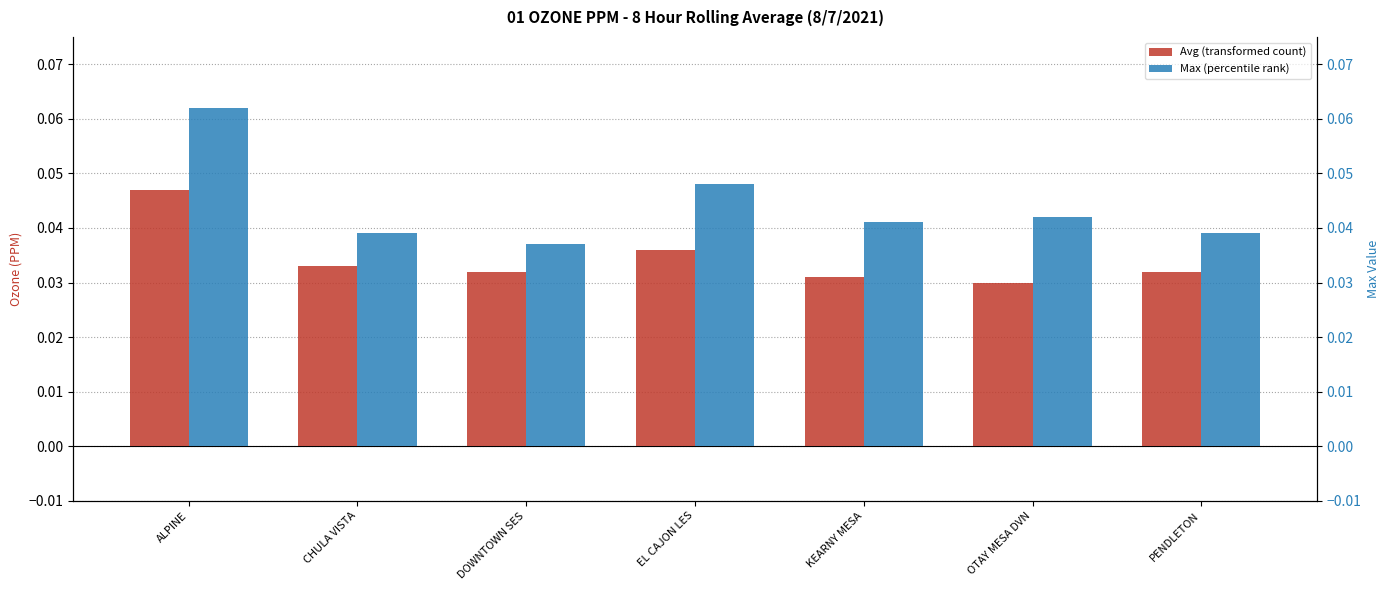

Rank the series at ALPINE from highest to lowest value.

Max, Avg